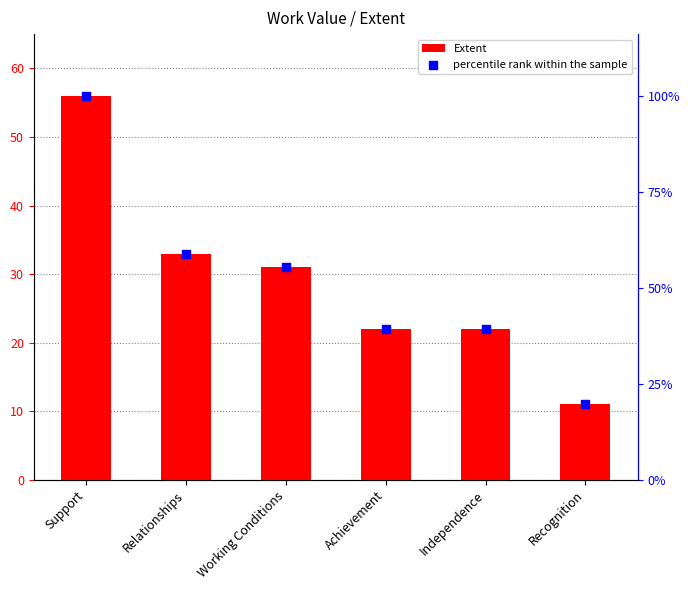

Which series contains the lowest Y value?

Extent